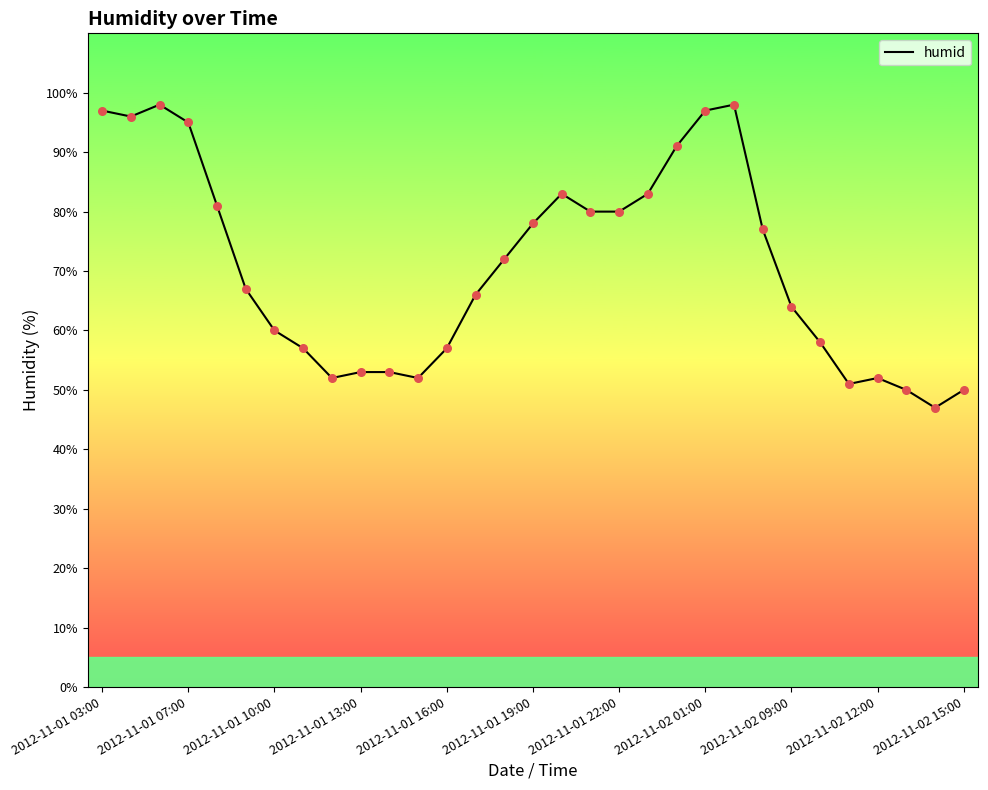

What is the smallest value displayed?

47